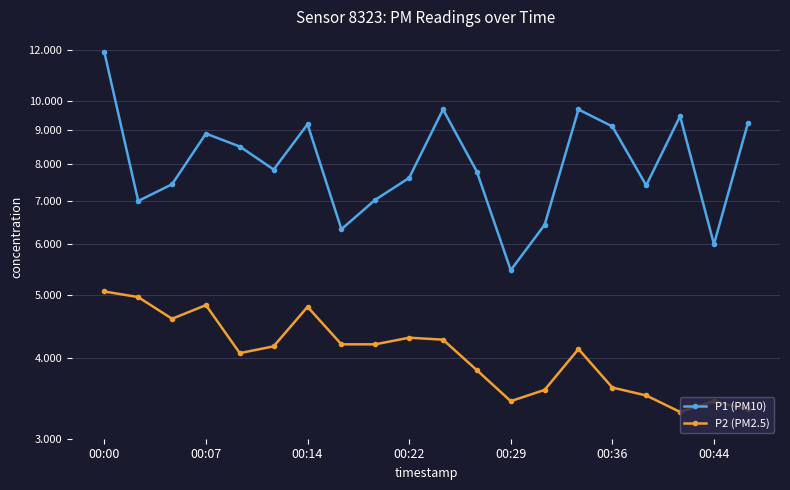

What position from the right is 8?

12